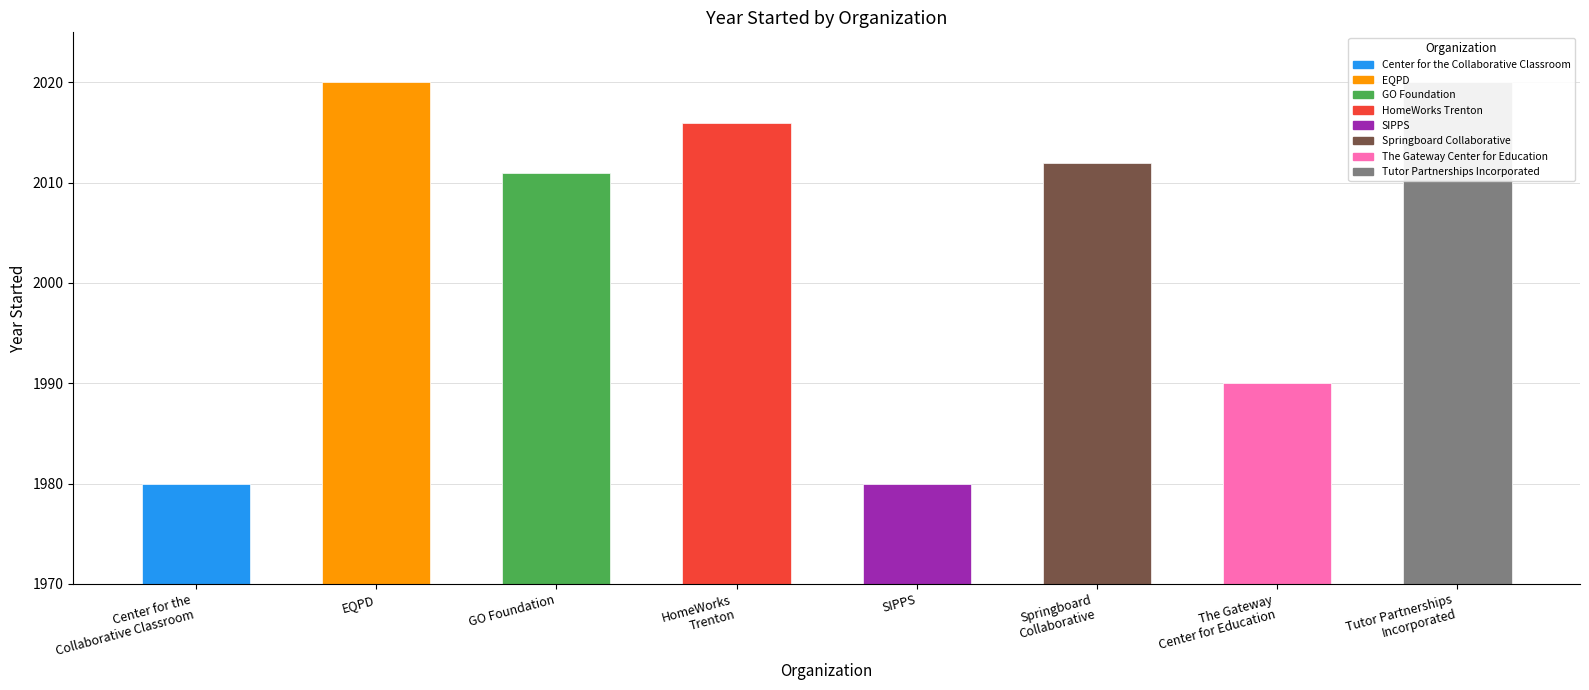

Rank the categories by value from highest to lowest.

EQPD, Tutor Partnerships
Incorporated, HomeWorks
Trenton, Springboard
Collaborative, GO Foundation, The Gateway
Center for Education, Center for the
Collaborative Classroom, SIPPS